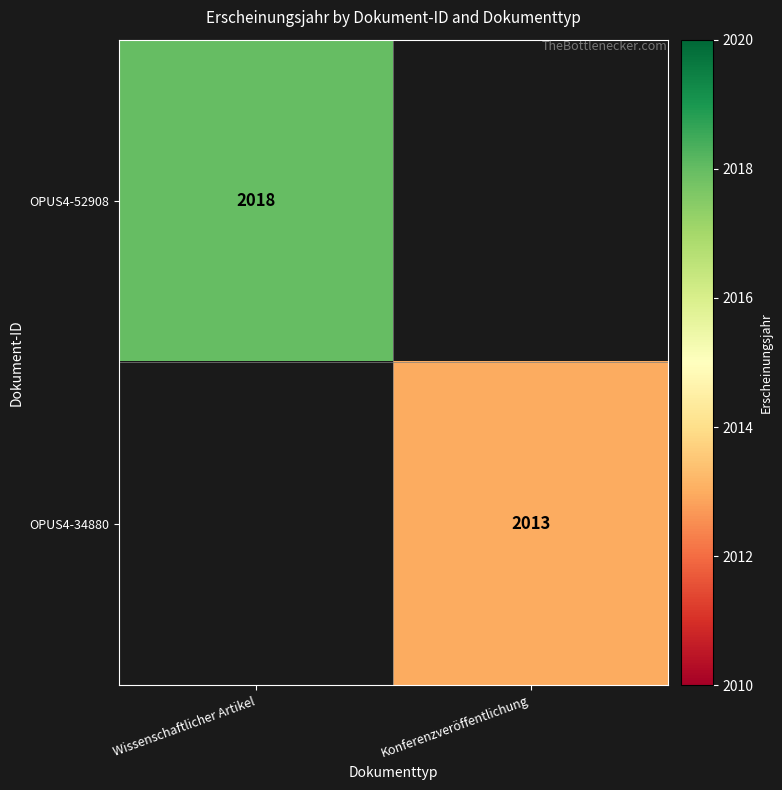

Is it true that OPUS4-52908 equals 2018 at Wissenschaftlicher Artikel?

True